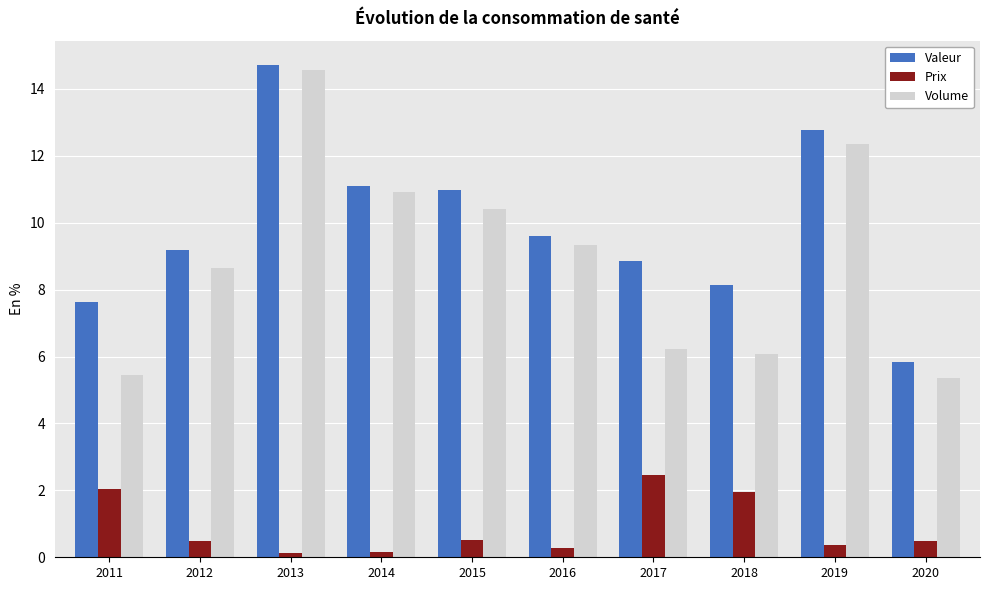

The Prix series shows 0.5 at 2020. True or false?

True